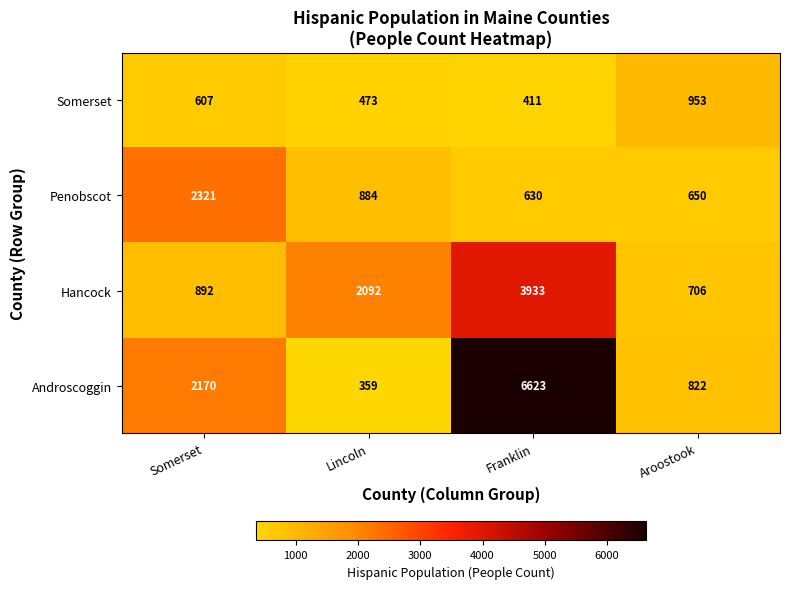

What is the difference between the maximum and second lowest values in the Penobscot series?

1671